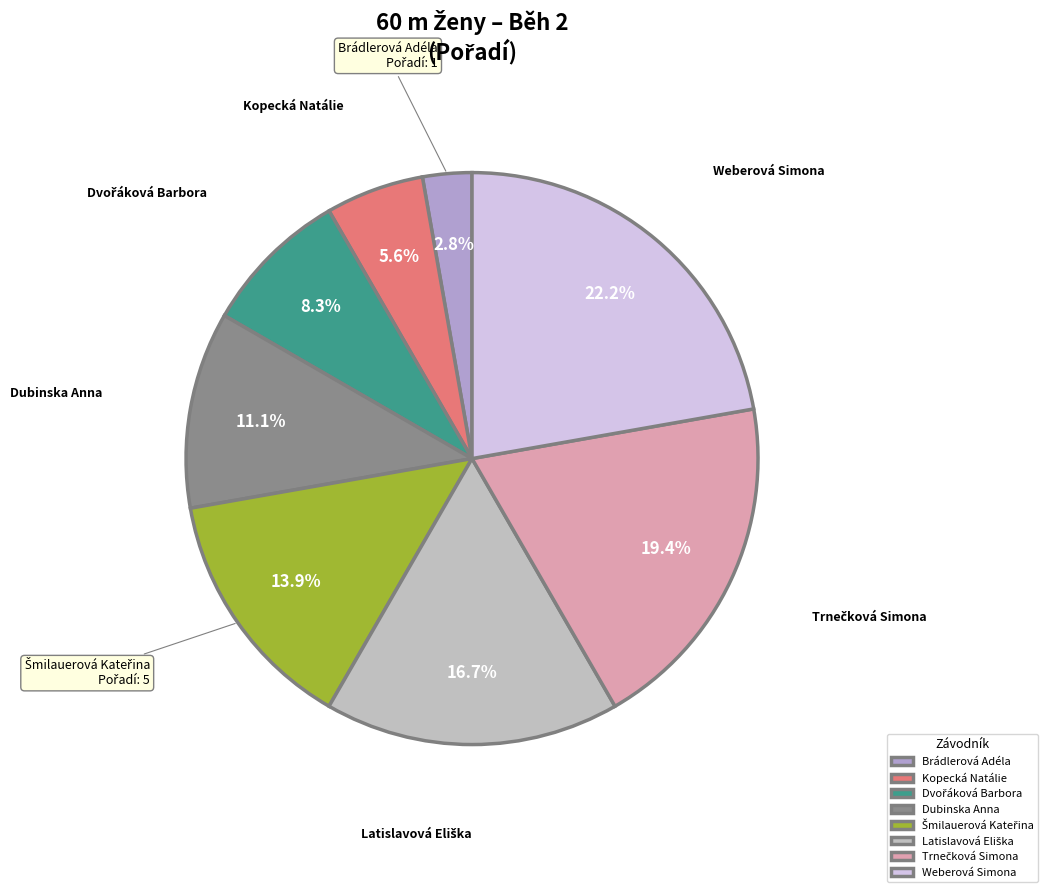

Does Weberová Simona represent more than half of the total?

No